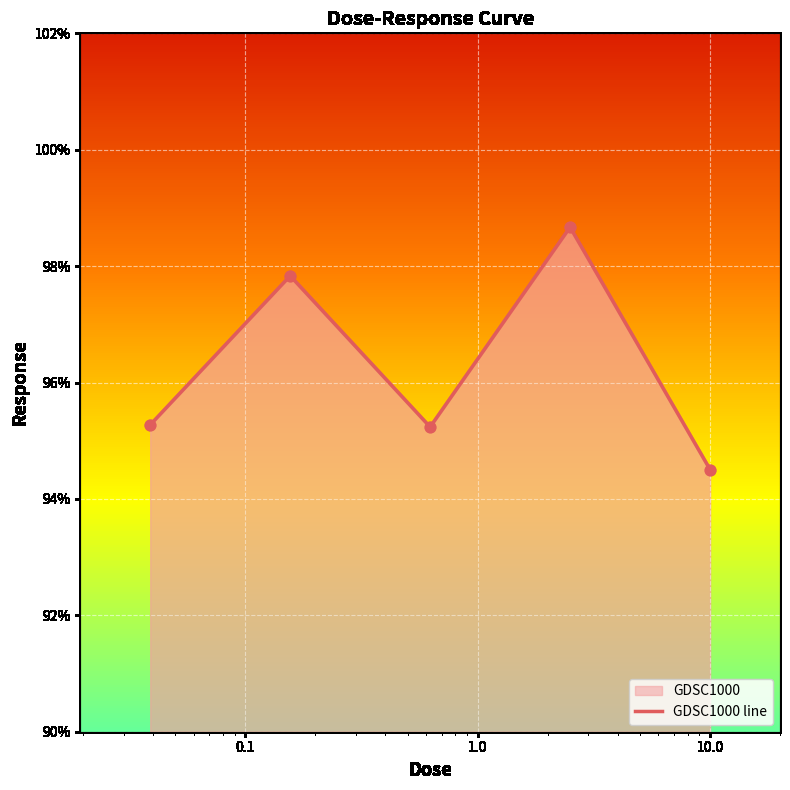

What is the sum of all values?

481.5